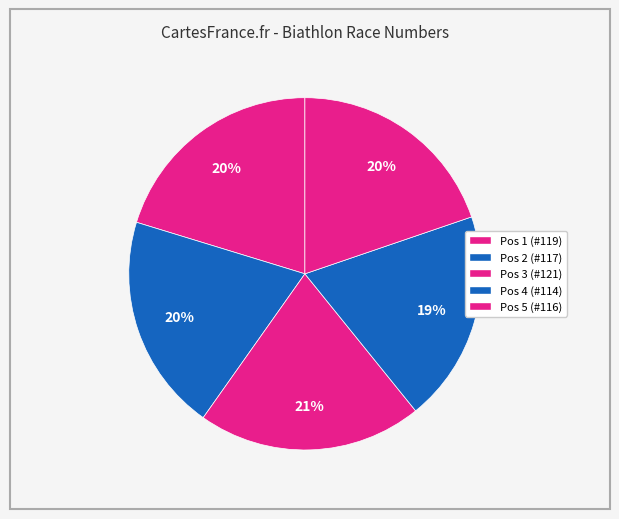

To the nearest percent, what is the difference between the Pos 1 (#119) and Pos 5 (#116) slice percentages?

1%